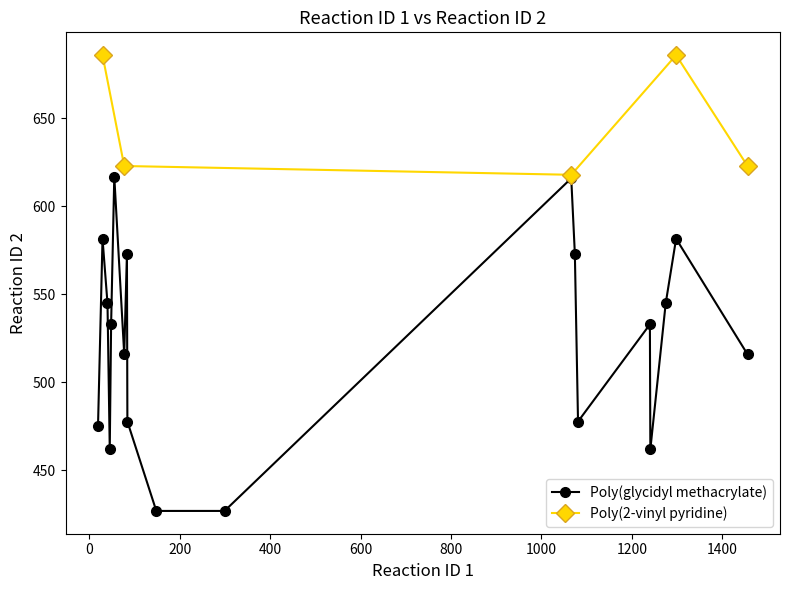

In Poly(glycidyl methacrylate), how many points are higher than both neighbors (excluding endpoints)?

6